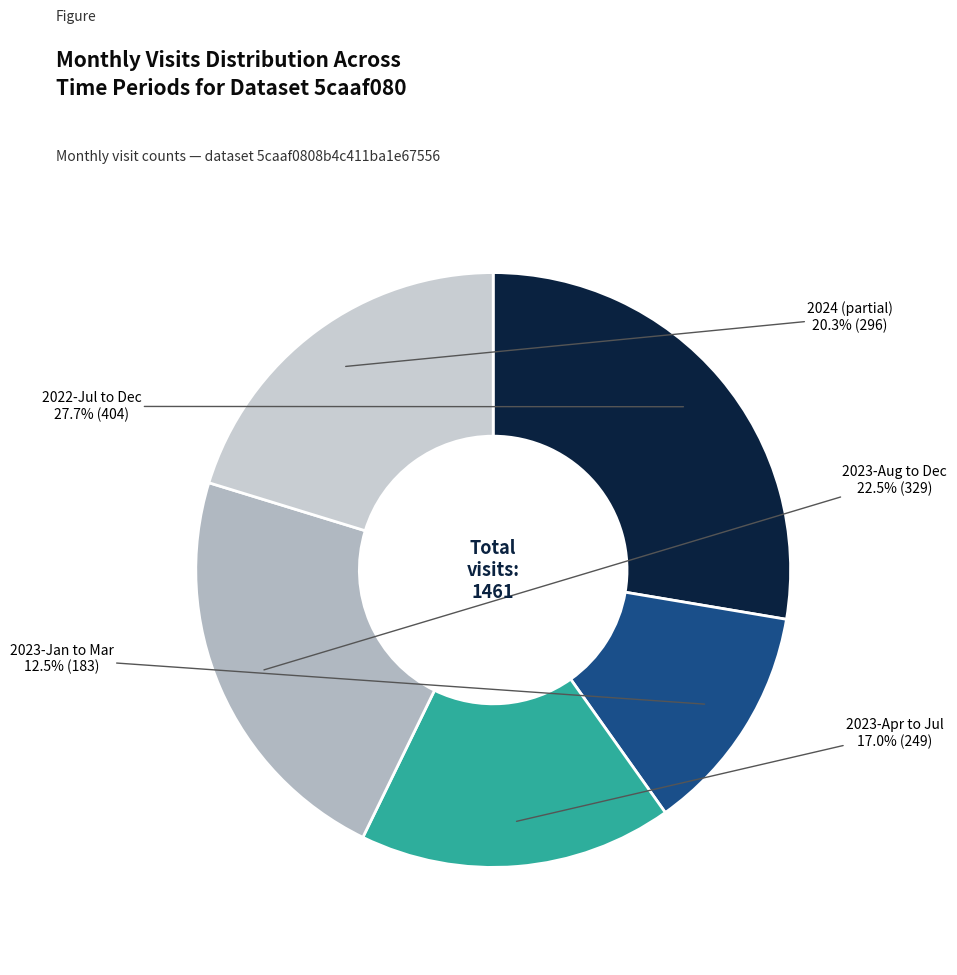

What portion of the pie excludes 2022-Jul to Dec?

72.3%